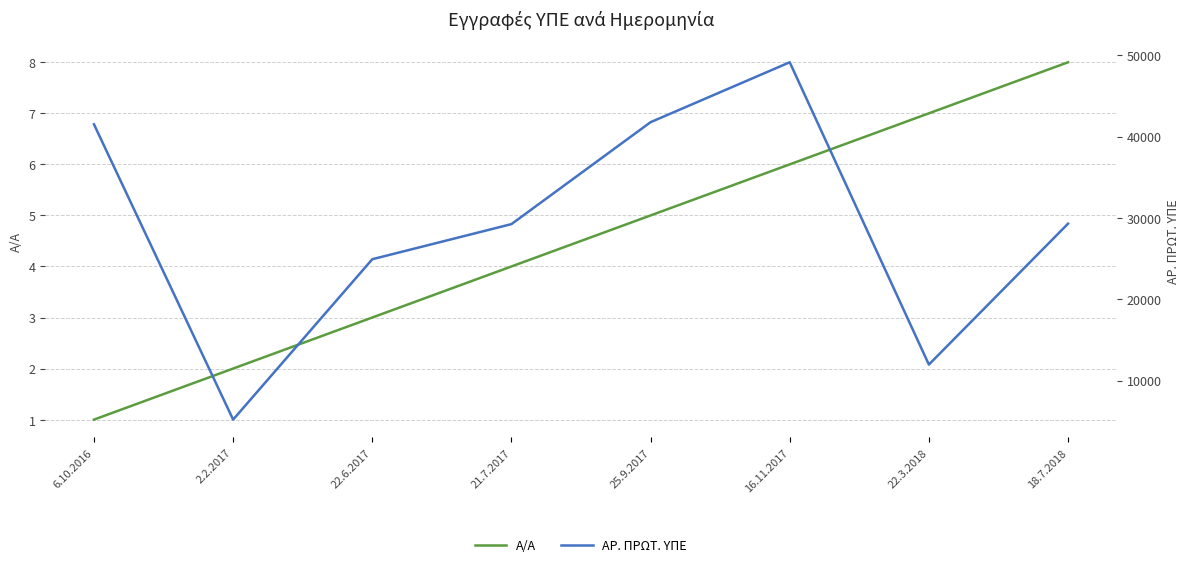

Which has a higher value, 22.3.2018 or 6.10.2016?

22.3.2018